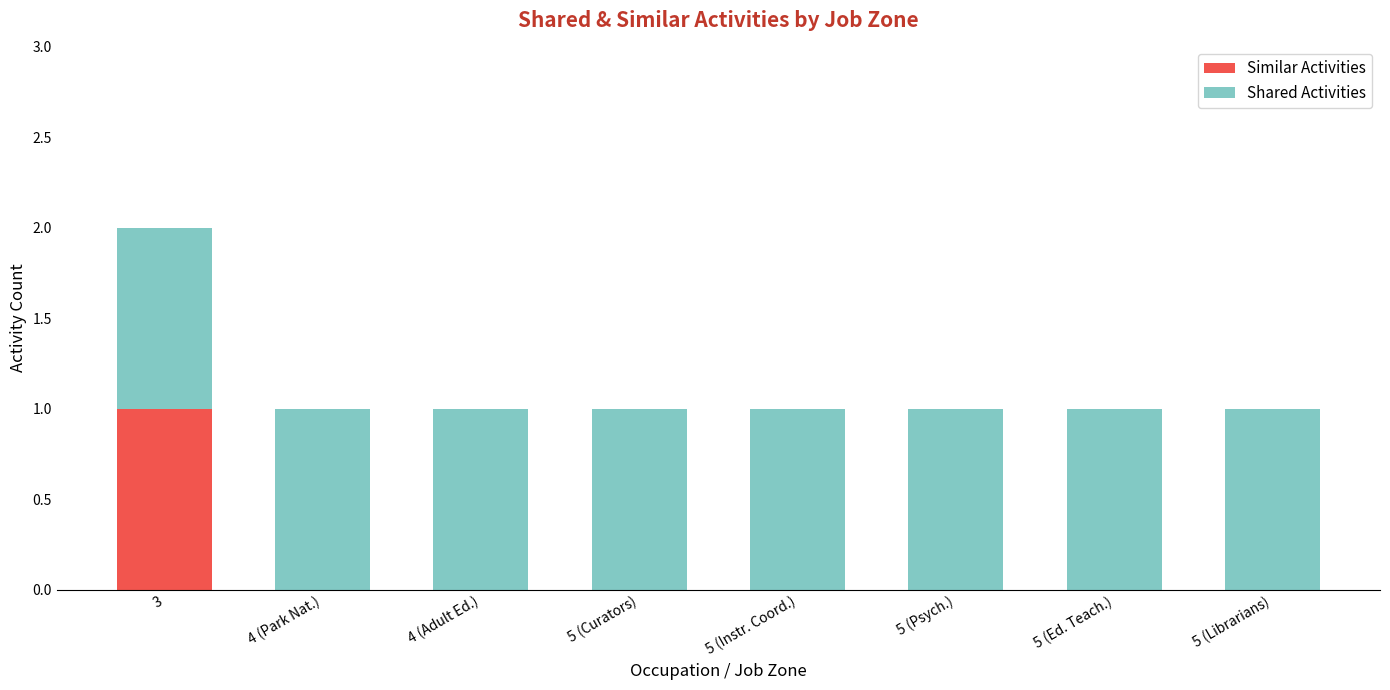

What is the total value across all series at 4 (Park Nat.)?

1